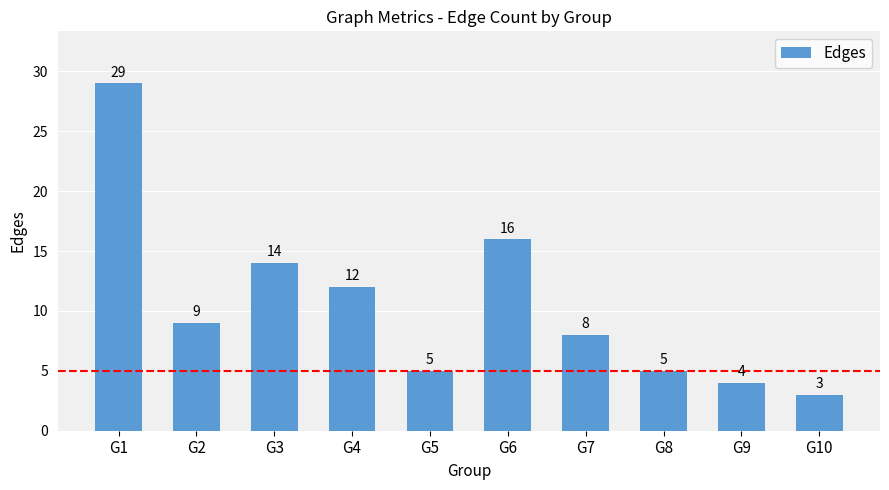

What is the minimum value shown in the chart?

3